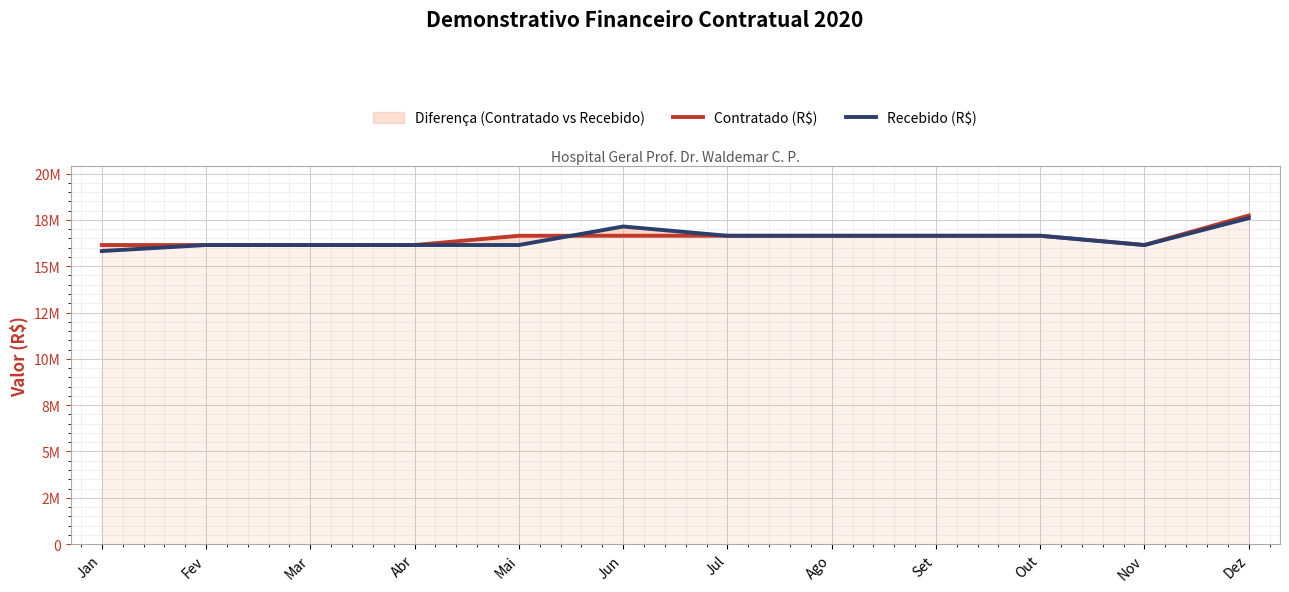

Where do Contratado (R$) and Recebido (R$) first cross each other?

Mai and Jun